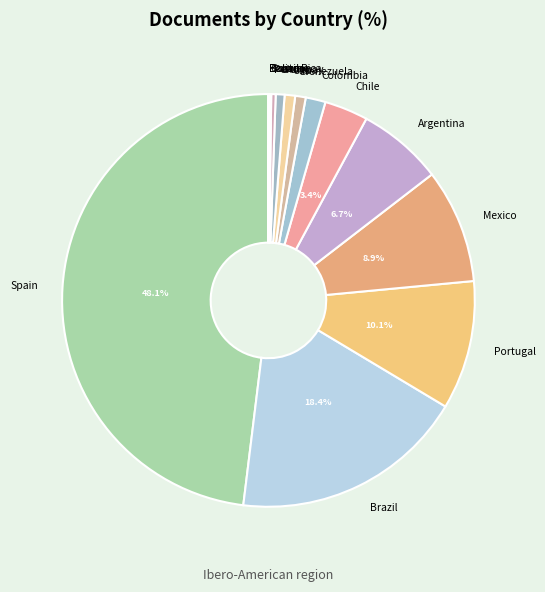

Which category has the biggest portion of the pie?

Spain